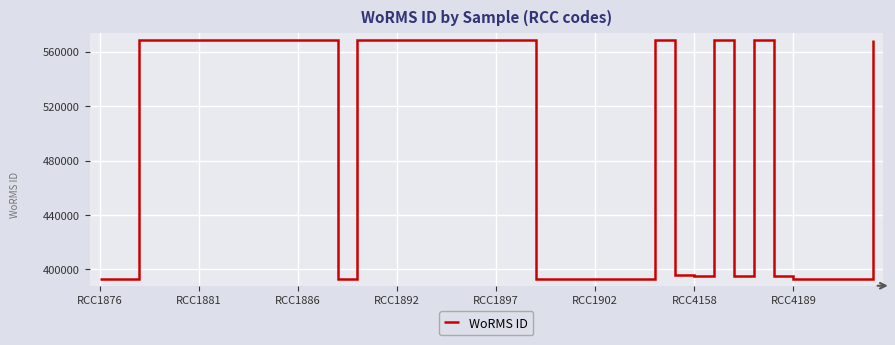

What is the maximum value shown in the chart?

568277